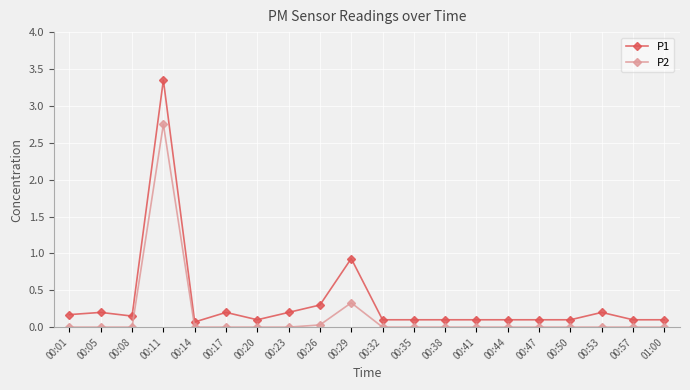

Rank the series by their maximum value, from lowest to highest.

P2, P1